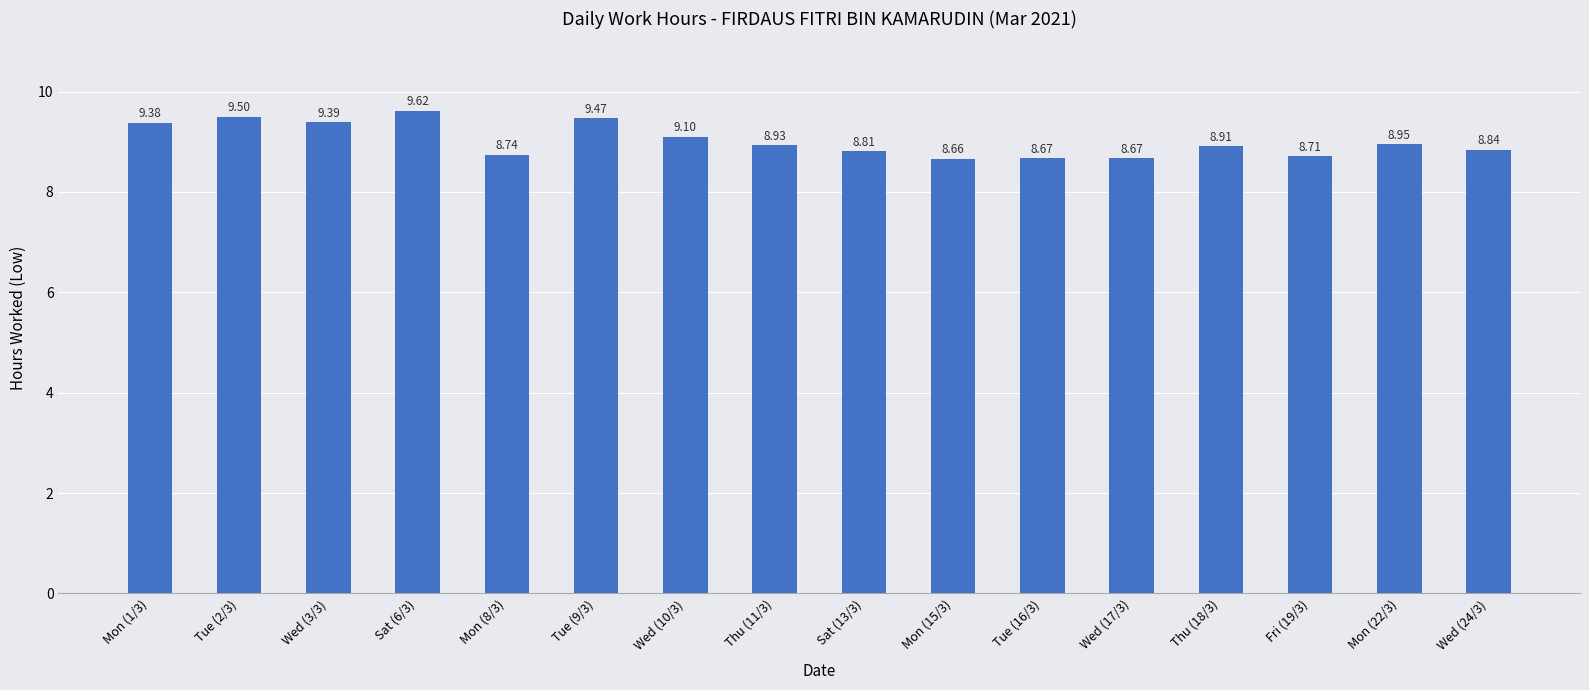

What is the difference between the maximum and minimum values?

1.0